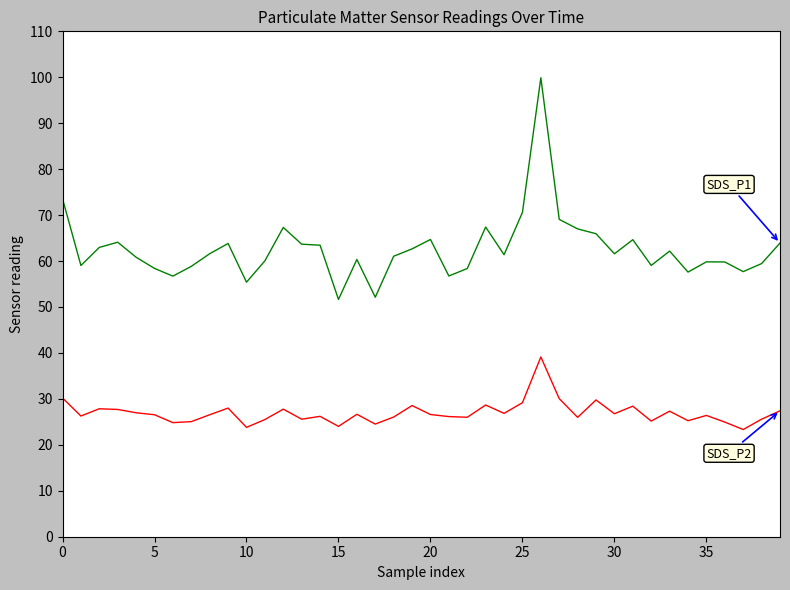

What is the minimum value shown in the chart?

23.3